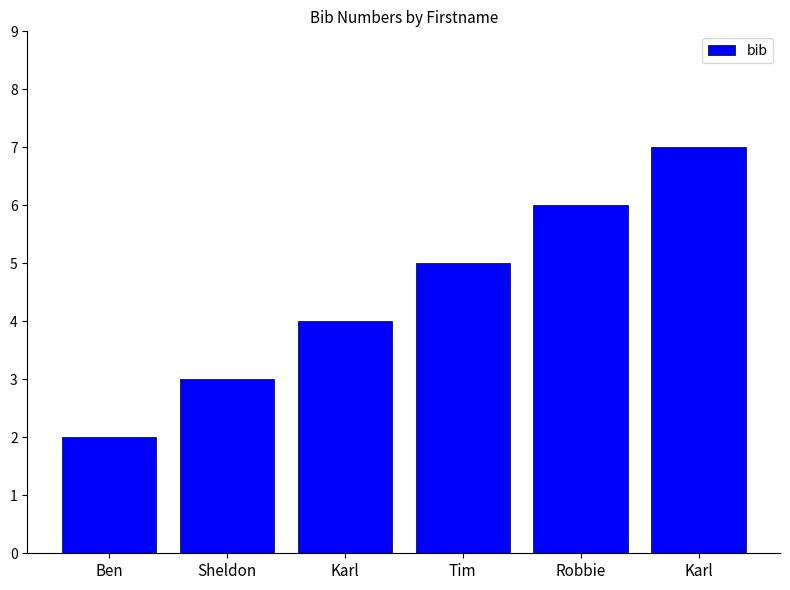

What value does the data have at Ben?

2